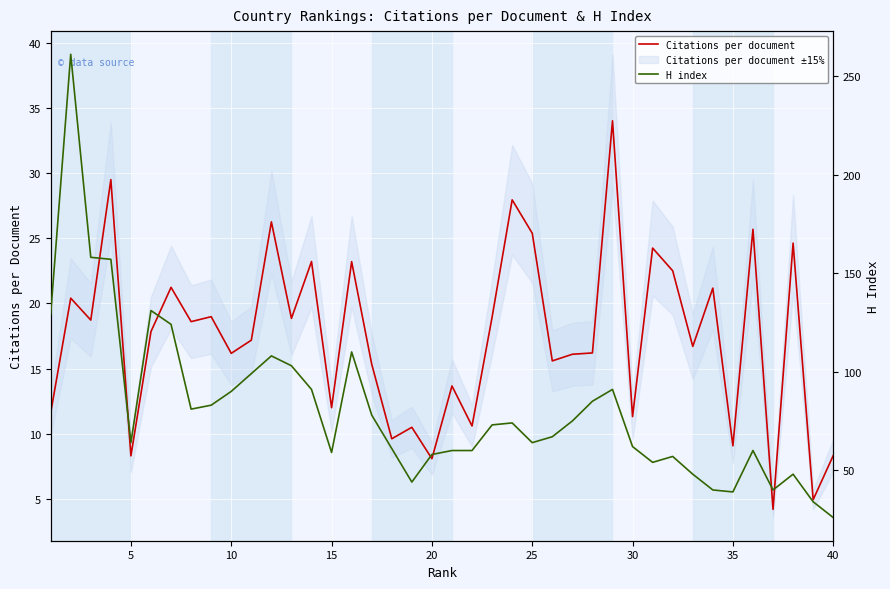

What is the average value of the Citations per document series?

17.4